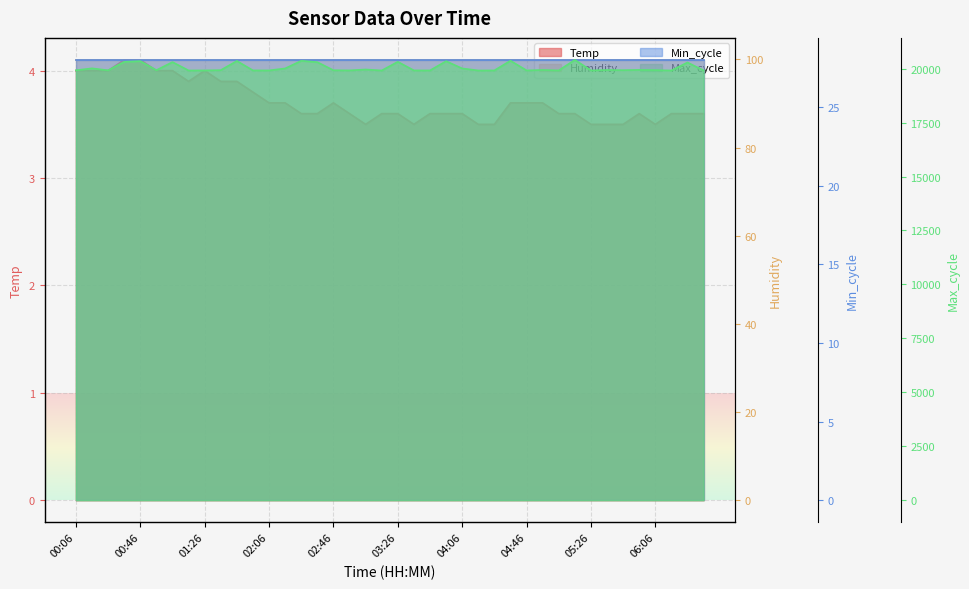

Which series has the widest spread of values?

Max_cycle